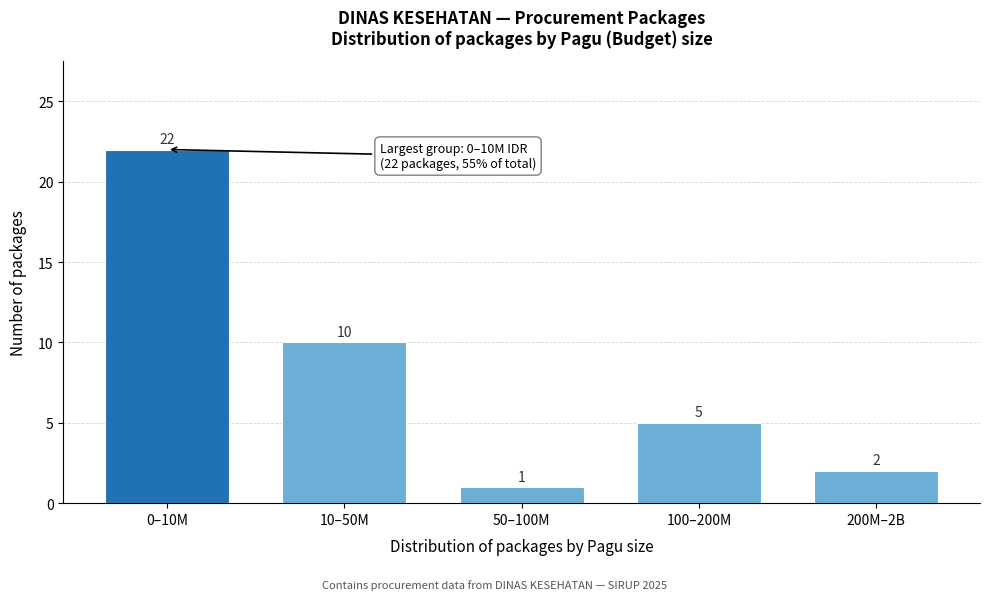

Reading left to right, list all the values displayed in this chart.

0–10M=22	10–50M=10	50–100M=1	100–200M=5	200M–2B=2